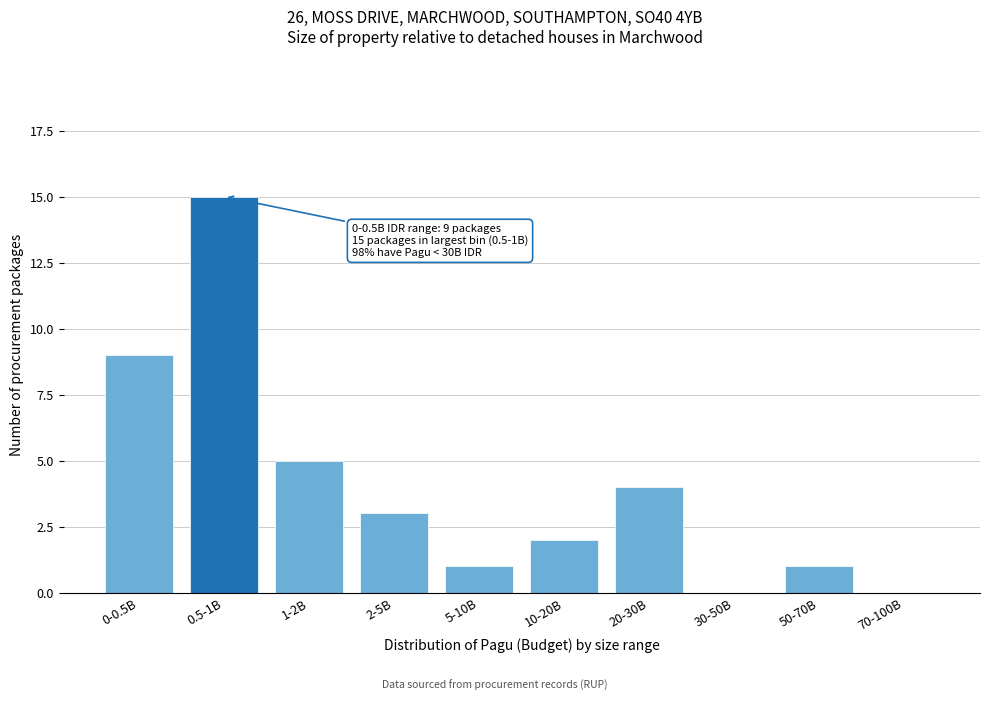

Reading left to right, transcribe all the data shown in this chart.

0-0.5B=9	0.5-1B=15	1-2B=5	2-5B=3	5-10B=1	10-20B=2	20-30B=4	30-50B=0	50-70B=1	70-100B=0